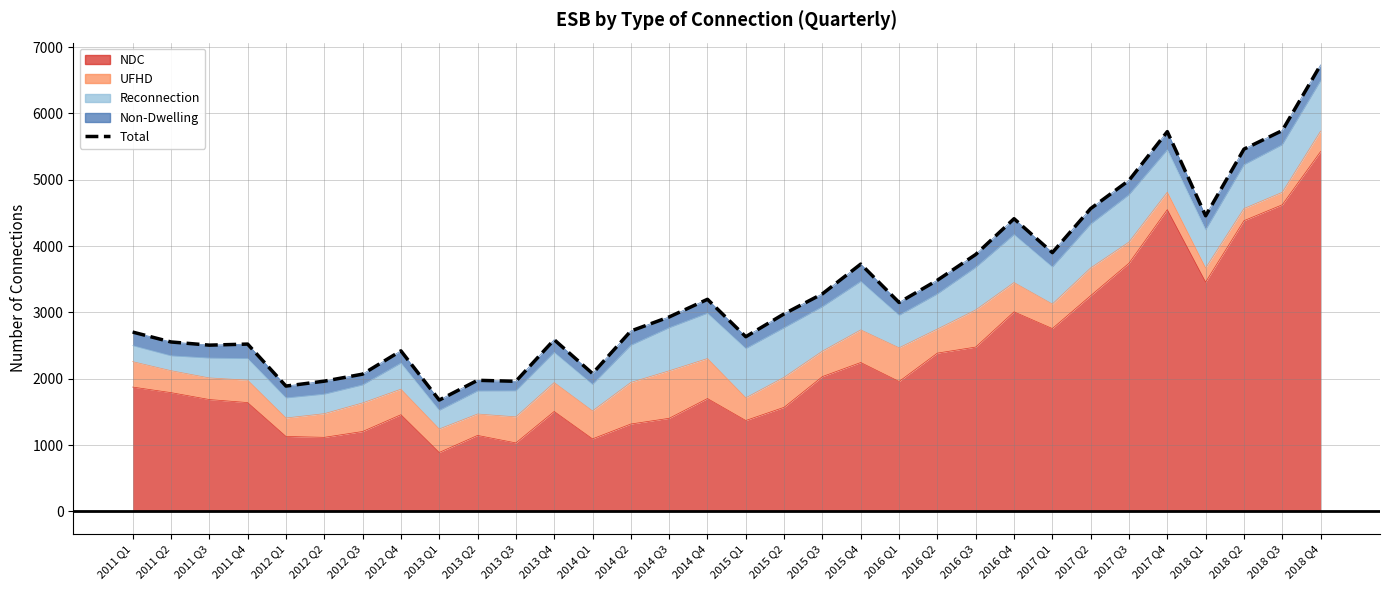

Is it true that the value at 2011 Q2 is 3695?

False